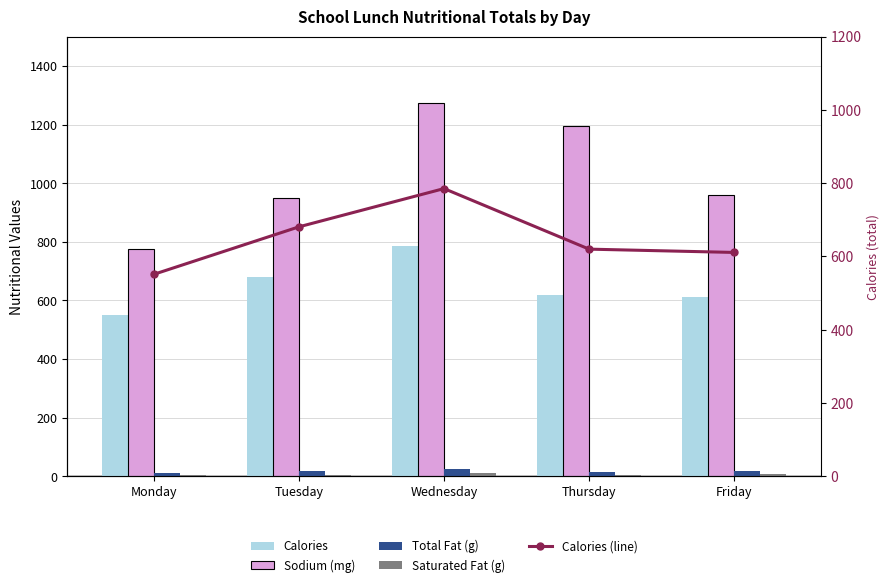

Reading left to right, transcribe all the data shown in this chart.

Calories: Monday=551.3	Tuesday=680.8	Wednesday=785.2	Thursday=620.0	Friday=611.0
Sodium (mg): Monday=776.6	Tuesday=950.5	Wednesday=1274.1	Thursday=1196.0	Friday=960.0
Total Fat (g): Monday=10.3	Tuesday=18.2	Wednesday=24.3	Thursday=15.8	Friday=19.7
Saturated Fat (g): Monday=4.1	Tuesday=4.9	Wednesday=10.4	Thursday=4.3	Friday=6.6
Calories (line): Monday=551.3	Tuesday=680.8	Wednesday=785.2	Thursday=620.0	Friday=611.0